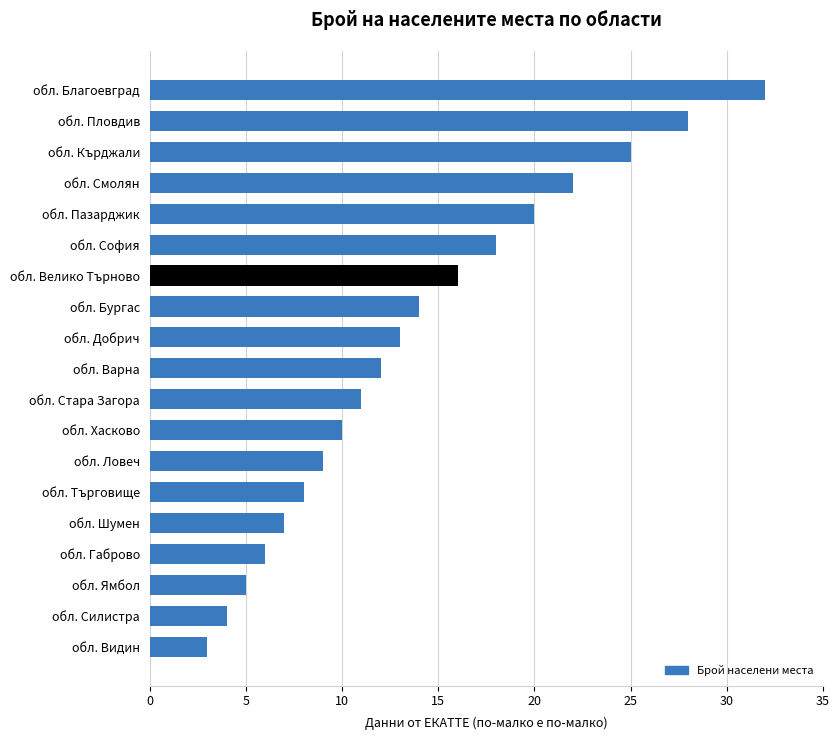

The value at обл. Пловдив is 28. True or false?

True